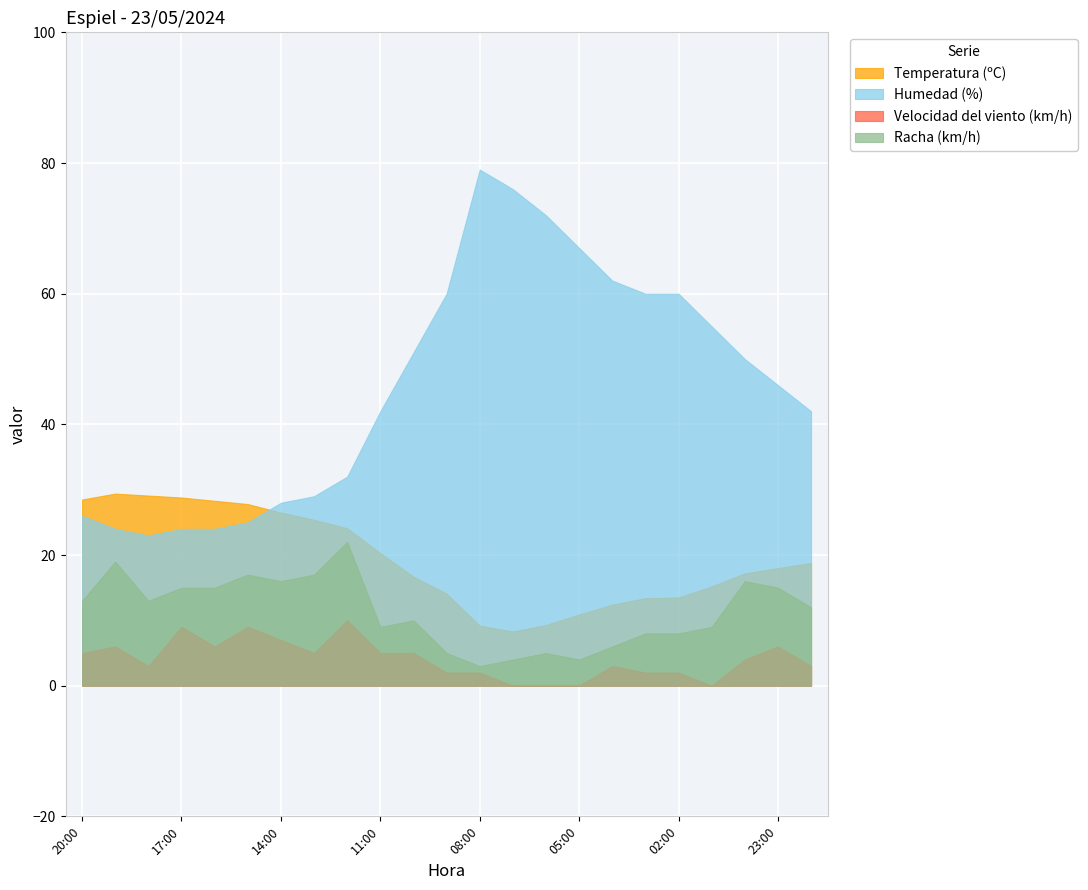

Reading left to right, extract all data points from this chart.

Temperatura (ºC): 28.5	29.4	29.1	28.8	28.3	27.8	26.5	25.4	24.1	20.3	16.7	14.1	9.2	8.3	9.3	10.9	12.4	13.4	13.5	15.2	17.2	18.0	18.8
Humedad (%): 26.0	24.0	23.0	24.0	24.0	25.0	28.0	29.0	32.0	42.0	51.0	60.0	79.0	76.0	72.0	67.0	62.0	60.0	60.0	55.0	50.0	46.0	42.0
Velocidad del viento (km/h): 5.0	6.0	3.0	9.0	6.0	9.0	7.0	5.0	10.0	5.0	5.0	2.0	2.0	0.0	0.0	0.0	3.0	2.0	2.0	0.0	4.0	6.0	3.0
Racha (km/h): 13.0	19.0	13.0	15.0	15.0	17.0	16.0	17.0	22.0	9.0	10.0	5.0	3.0	4.0	5.0	4.0	6.0	8.0	8.0	9.0	16.0	15.0	12.0